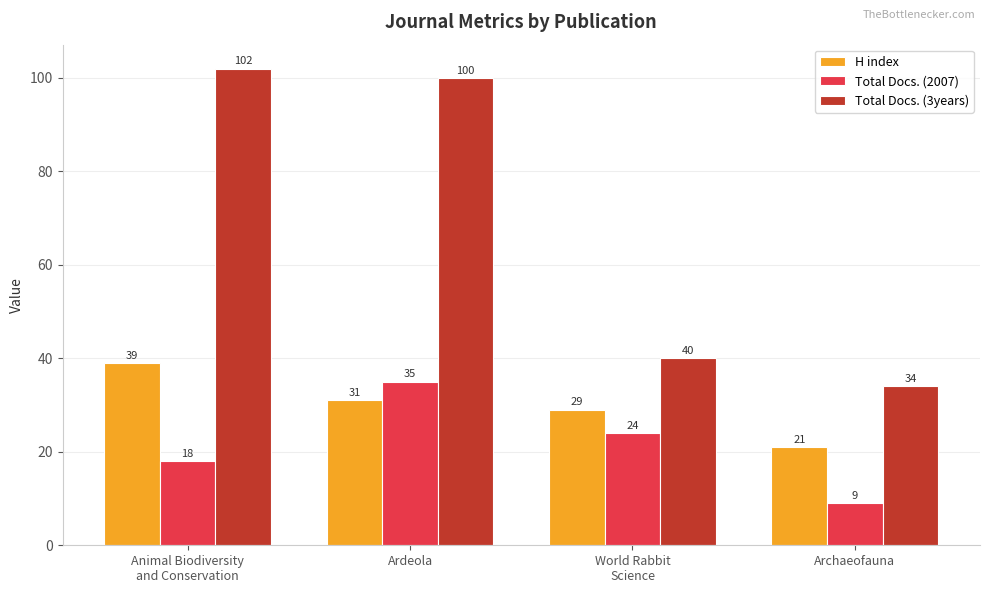

Where does the Total Docs. (2007) series first go above 24?

Ardeola